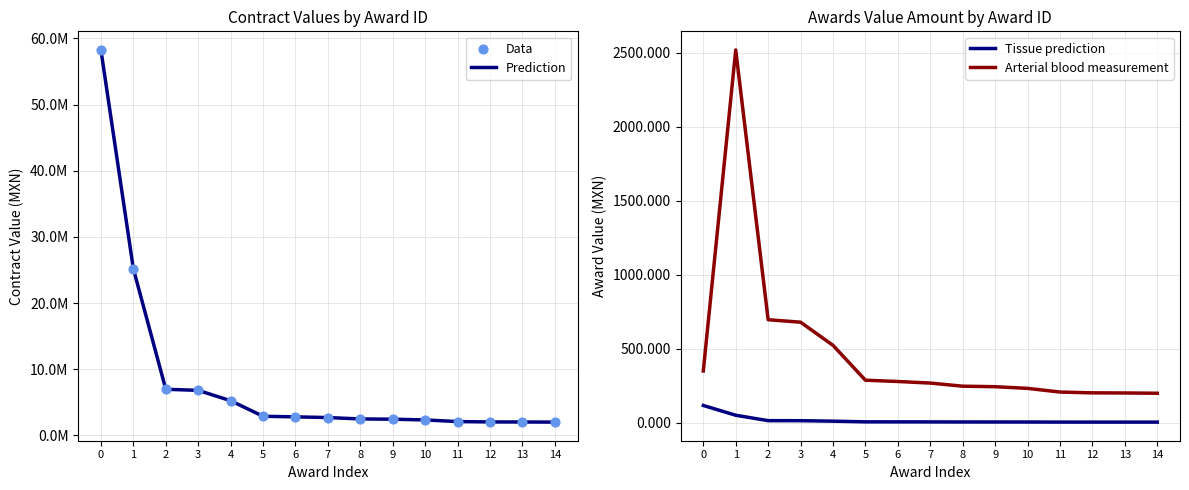

Is the value of Prediction at 11 greater than the value of Tissue prediction at 13?

Yes